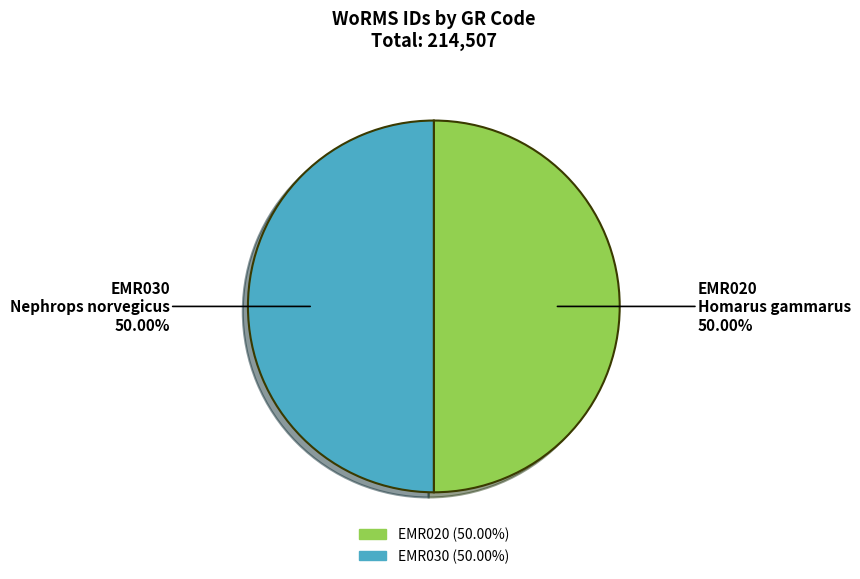

What percentage is the EMR020 slice, to the nearest percent?

50%